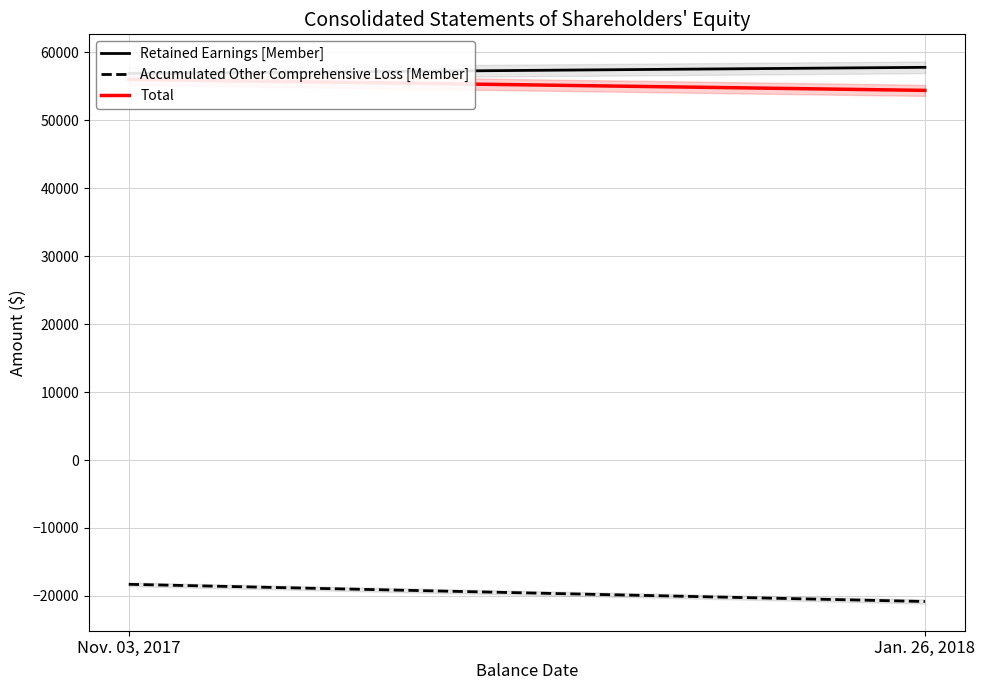

Is it true that Total equals 21451 at Jan. 26, 2018?

False